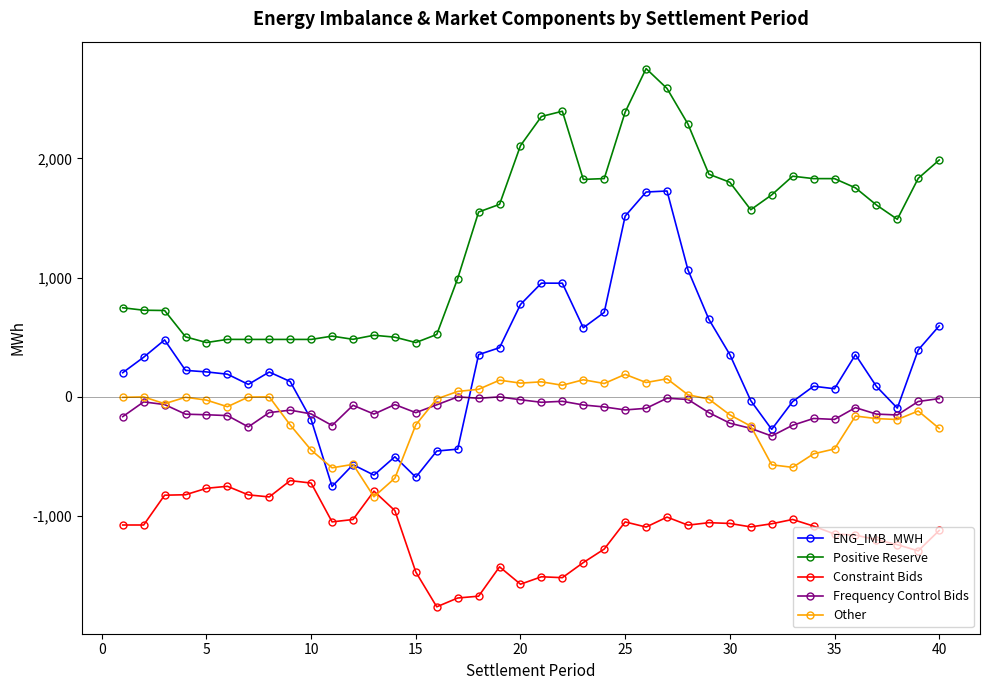

What is the difference between the maximum and minimum values in the Other series?

1026.8